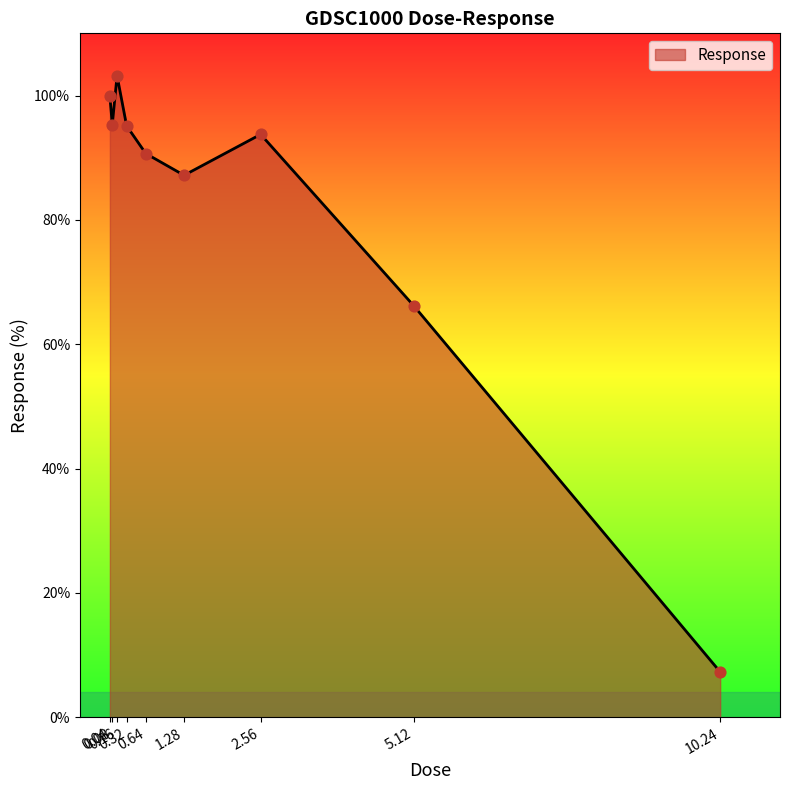

What is the change in value from 0.08 to 0.16?

+7.9